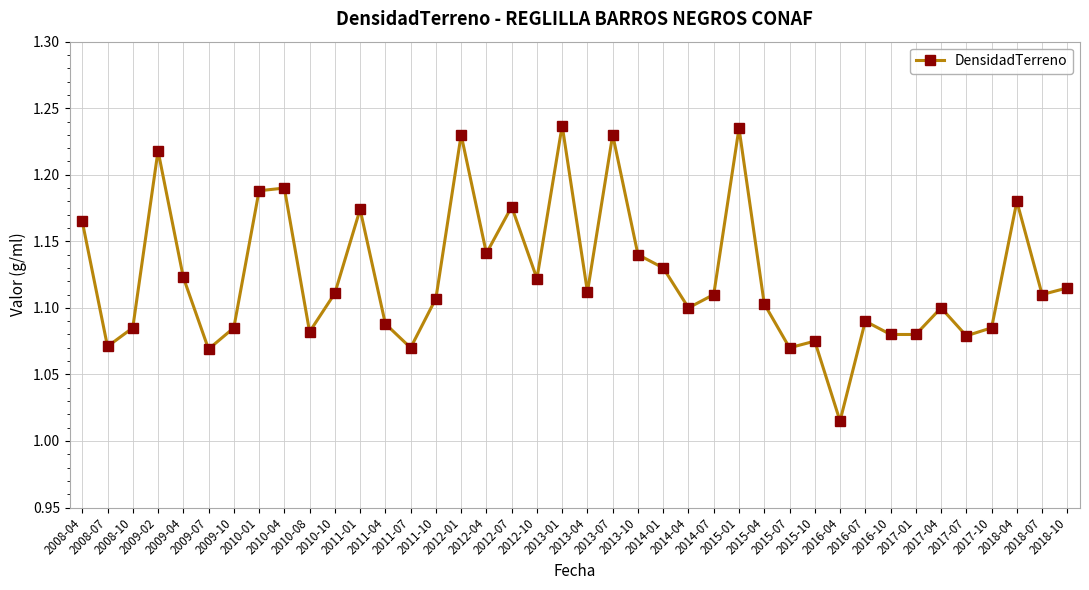

What is the sum of all values?

45.0